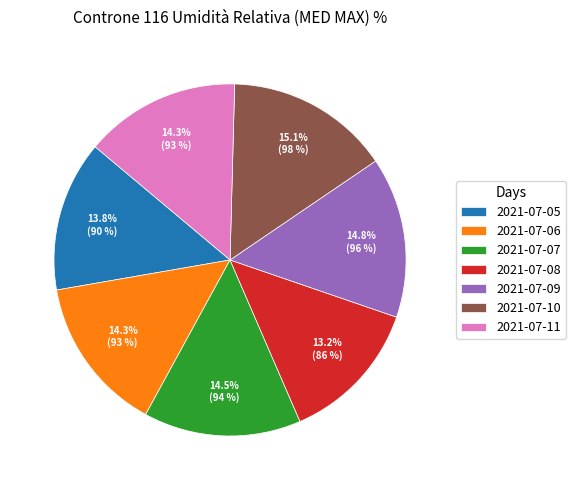

True or false: 2021-07-08 accounts for 13% of the total.

True